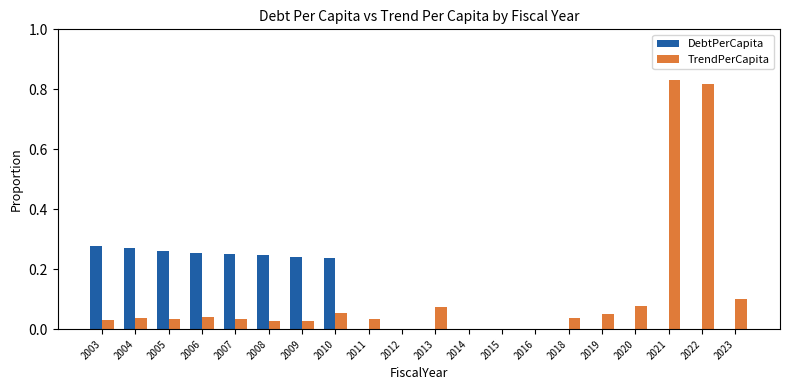

True or false: DebtPerCapita has a value of 0.1 at 2013.

False